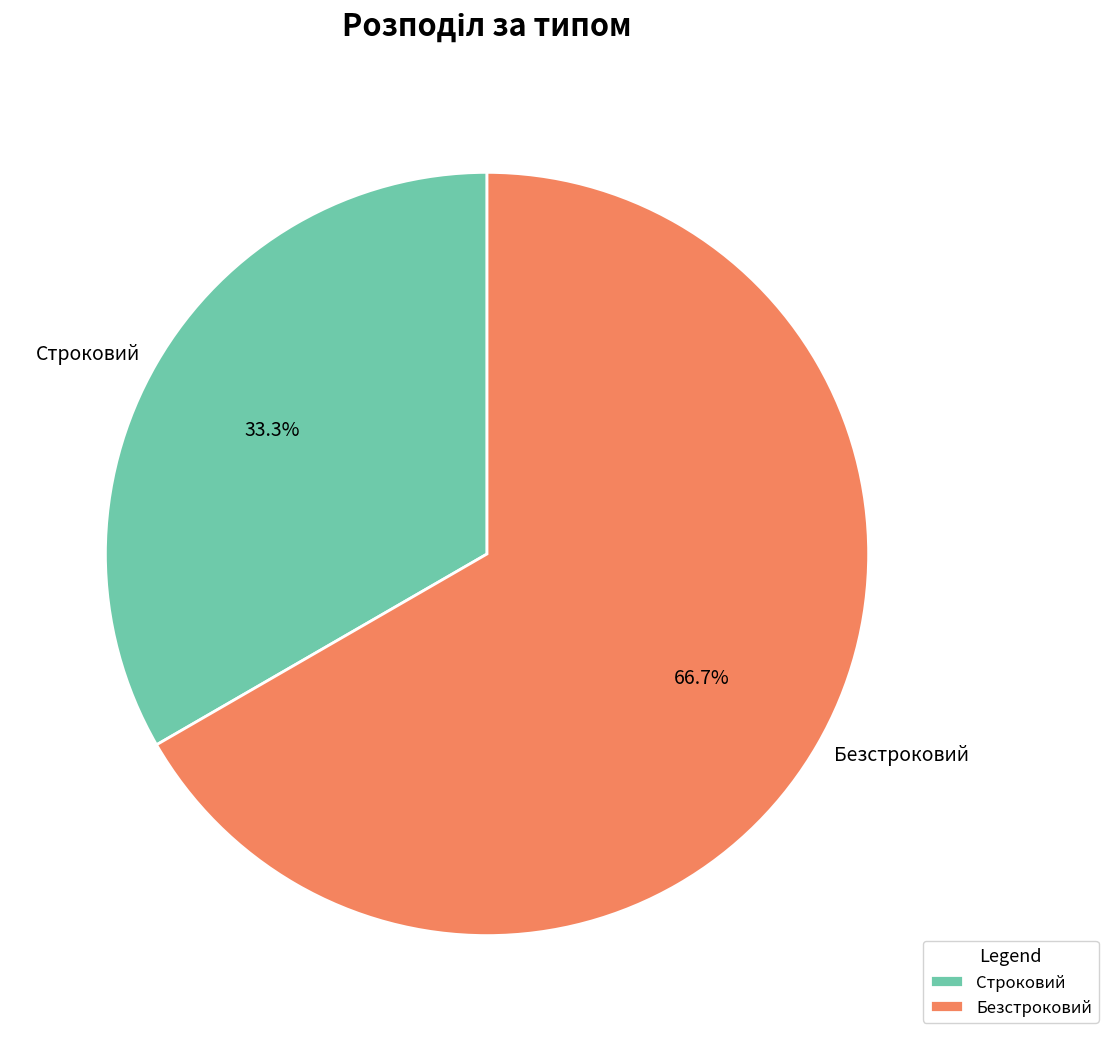

How many slices are in this pie chart?

2